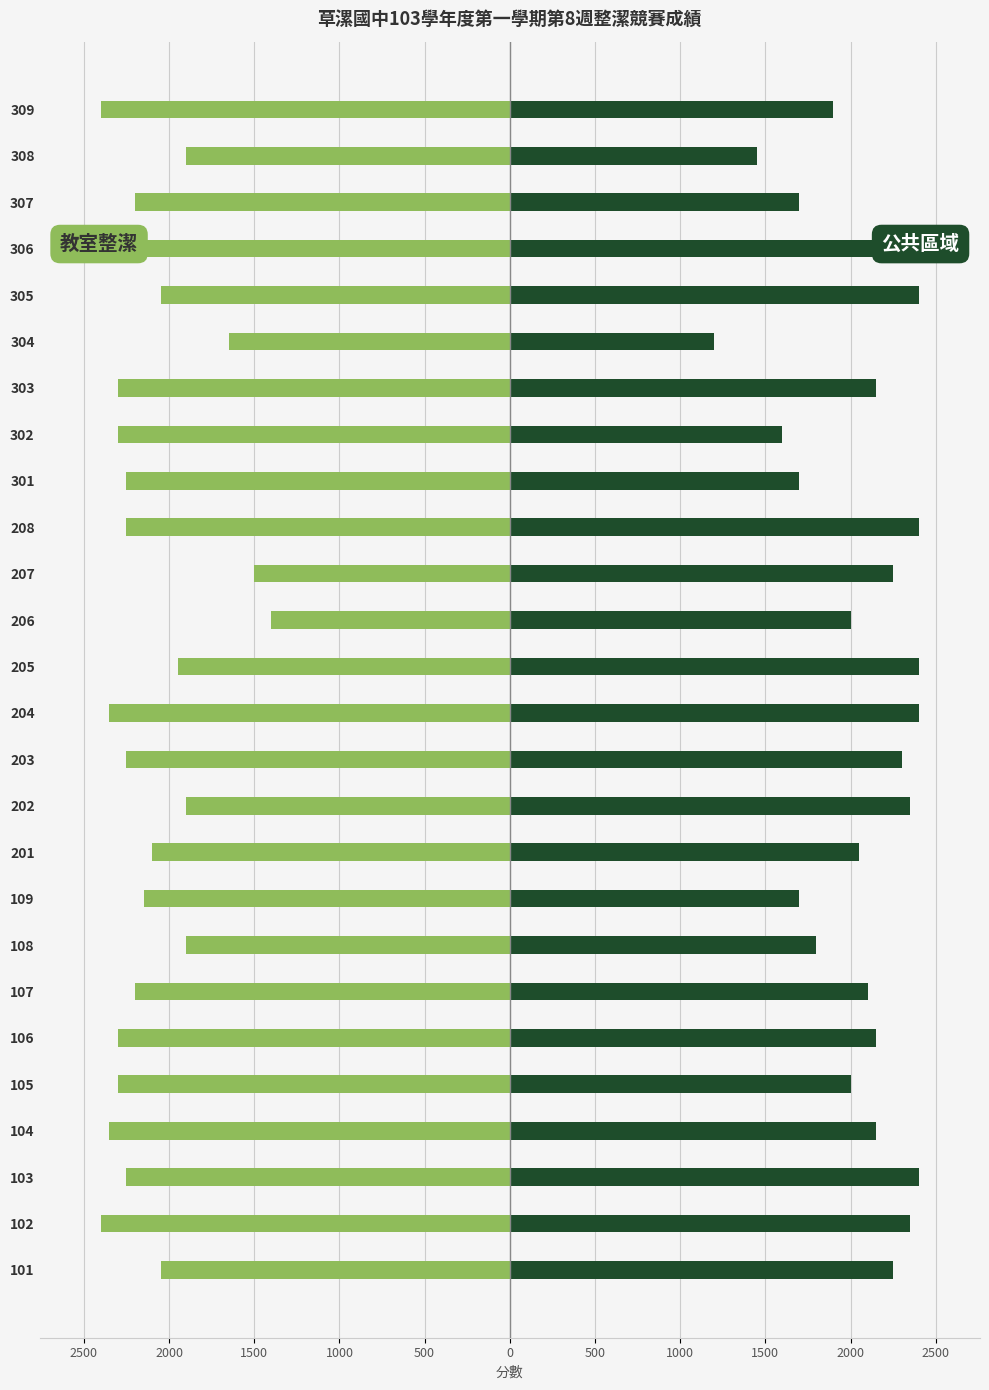

Reading left to right, transcribe all the data shown in this chart.

教室整潔: -2050	-2400	-2250	-2350	-2300	-2300	-2200	-1900	-2150	-2100	-1900	-2250	-2350	-1950	-1400	-1500	-2250	-2250	-2300	-2300	-1650	-2050	-2350	-2200	-1900	-2400
公共區域: 2250	2350	2400	2150	2000	2150	2100	1800	1700	2050	2350	2300	2400	2400	2000	2250	2400	1700	1600	2150	1200	2400	2300	1700	1450	1900